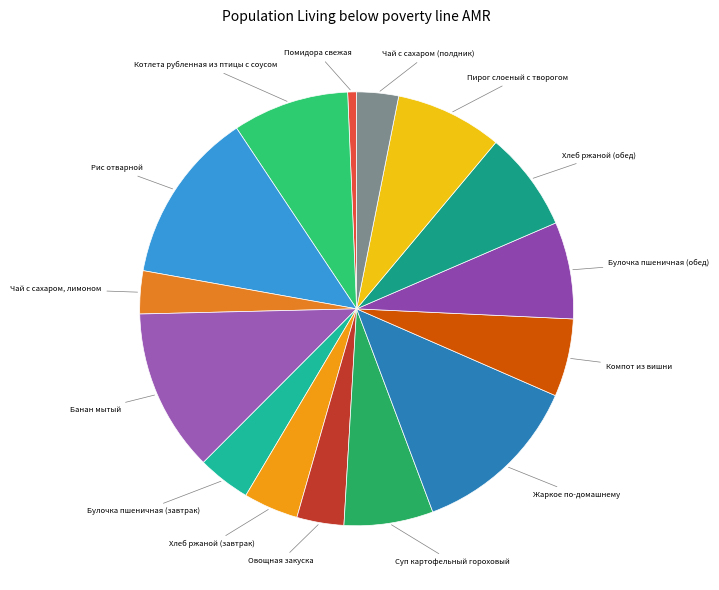

Do Хлеб ржаной (завтрак) and Хлеб ржаной (обед) together represent more than half of the pie?

No